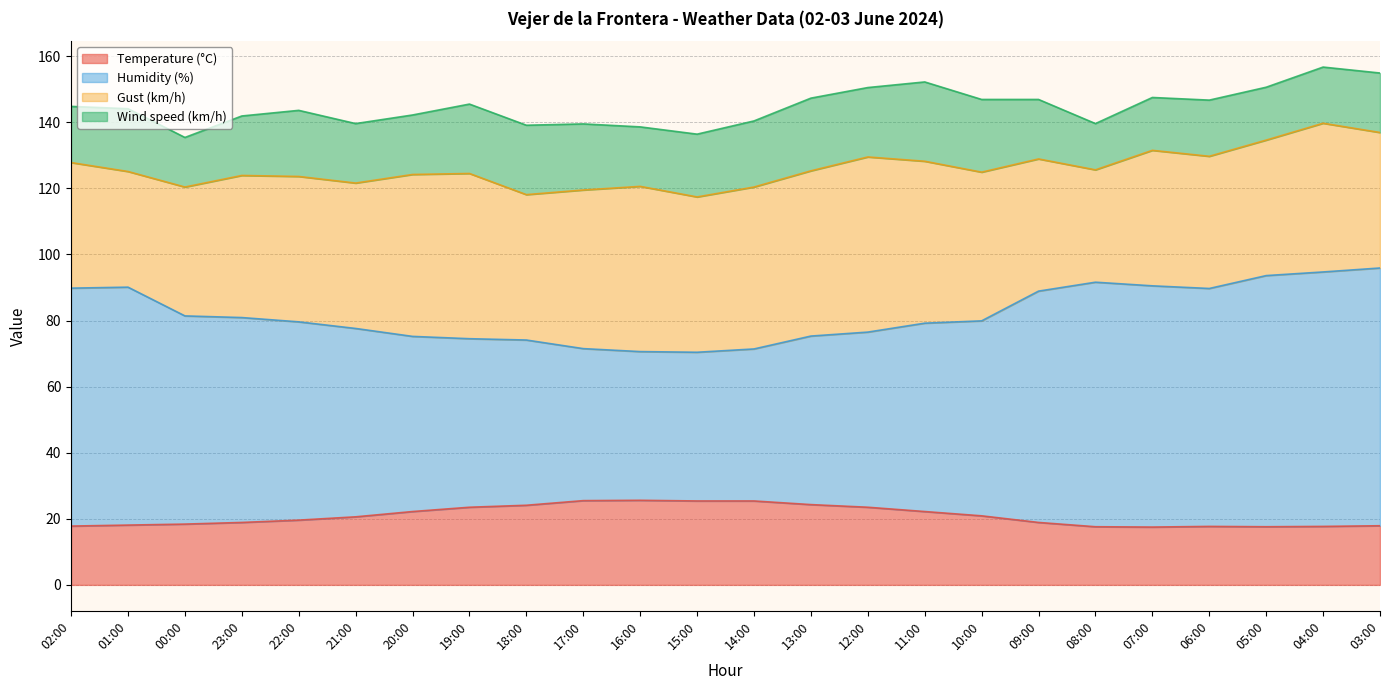

What is the total value across all series at 19:00?

145.5